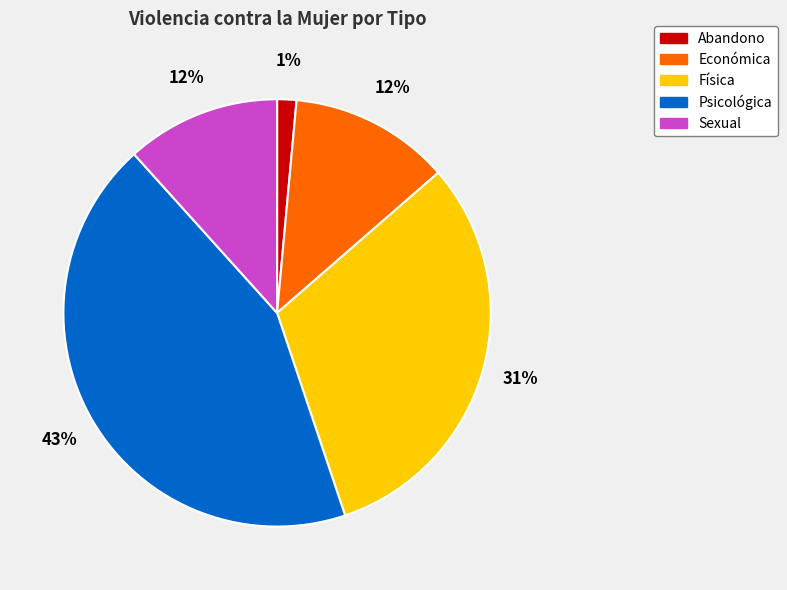

Which slice is the smallest?

Abandono